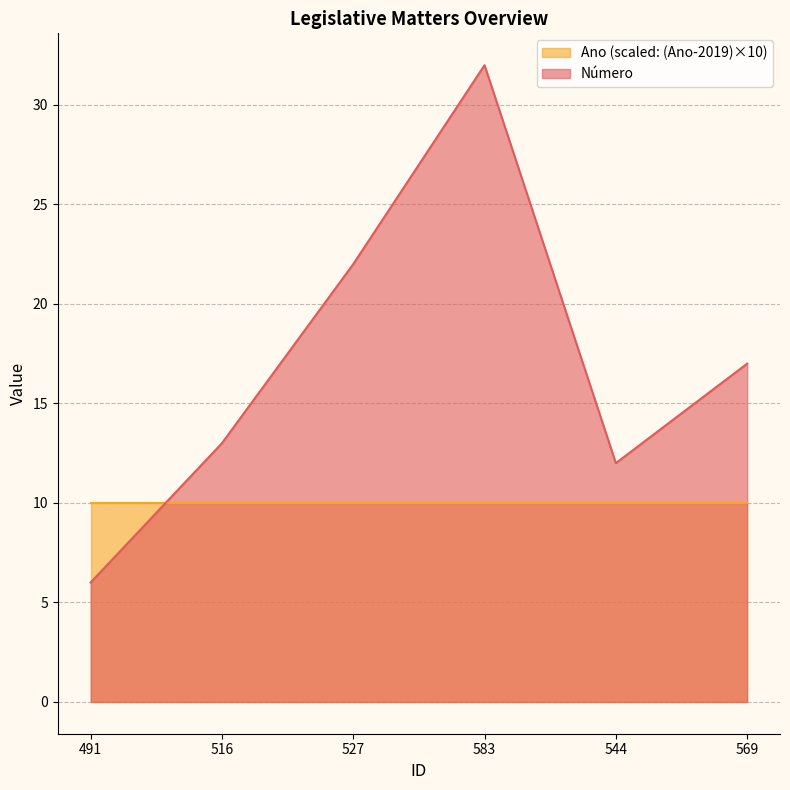

Rank the categories by value from lowest to highest.

491, 544, 516, 569, 527, 583